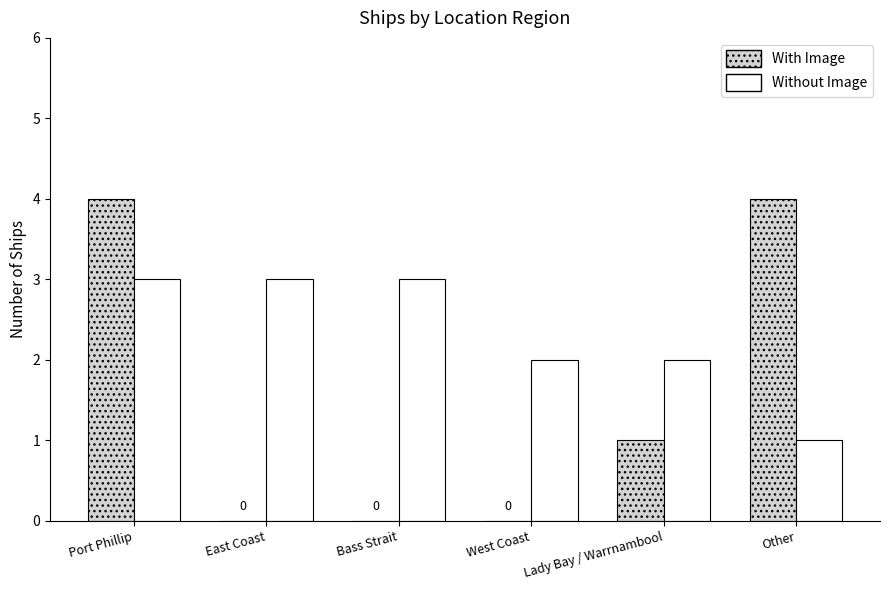

What is the spread (max minus min) of values at Bass Strait?

3